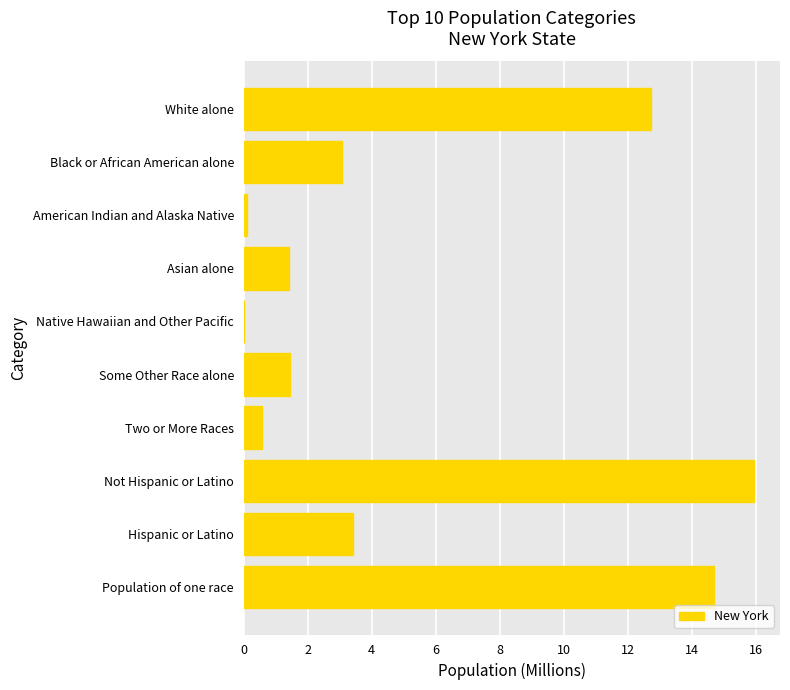

What is the average value?

5.3